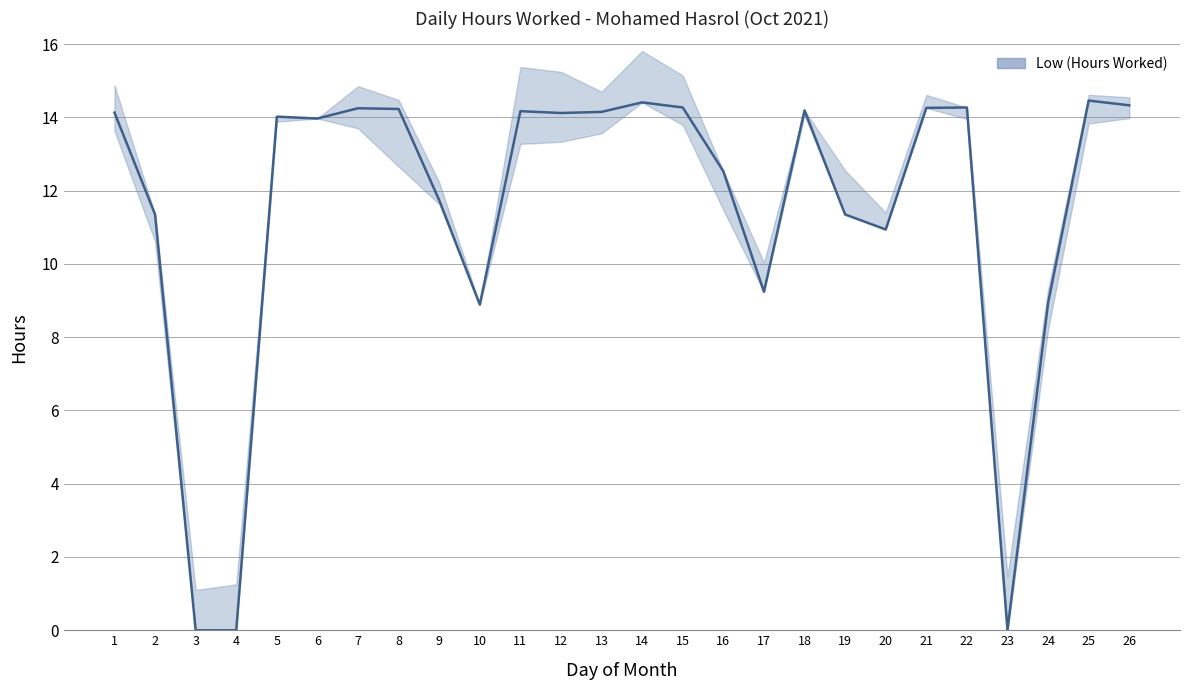

Reading right to left, transcribe all the data shown in this chart.

26=14.3	25=14.5	24=8.9	23=0.0	22=14.3	21=14.3	20=10.9	19=11.3	18=14.2	17=9.2	16=12.5	15=14.3	14=14.4	13=14.2	12=14.1	11=14.2	10=8.9	9=11.7	8=14.2	7=14.2	6=14.0	5=14.0	4=0.0	3=0.0	2=11.3	1=14.1